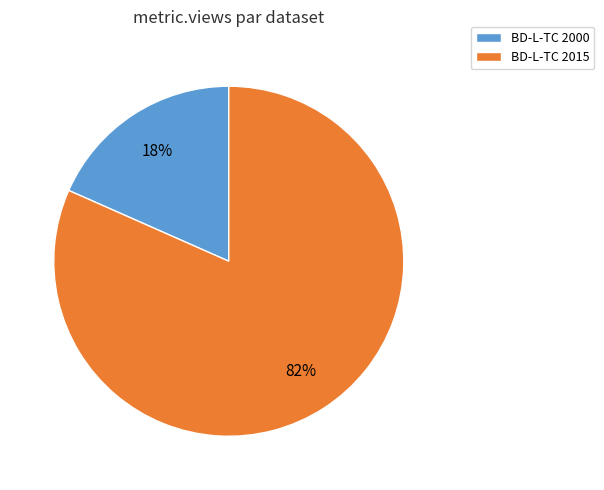

To the nearest percent, what percentage of the pie is BD-L-TC 2015?

82%